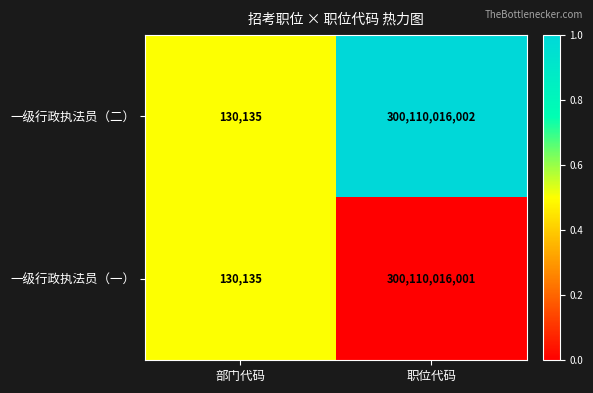

Reading left to right, list all the values displayed in this chart.

一级行政执法员（二）: 部门代码=130135	职位代码=300110016002
一级行政执法员（一）: 部门代码=130135	职位代码=300110016001